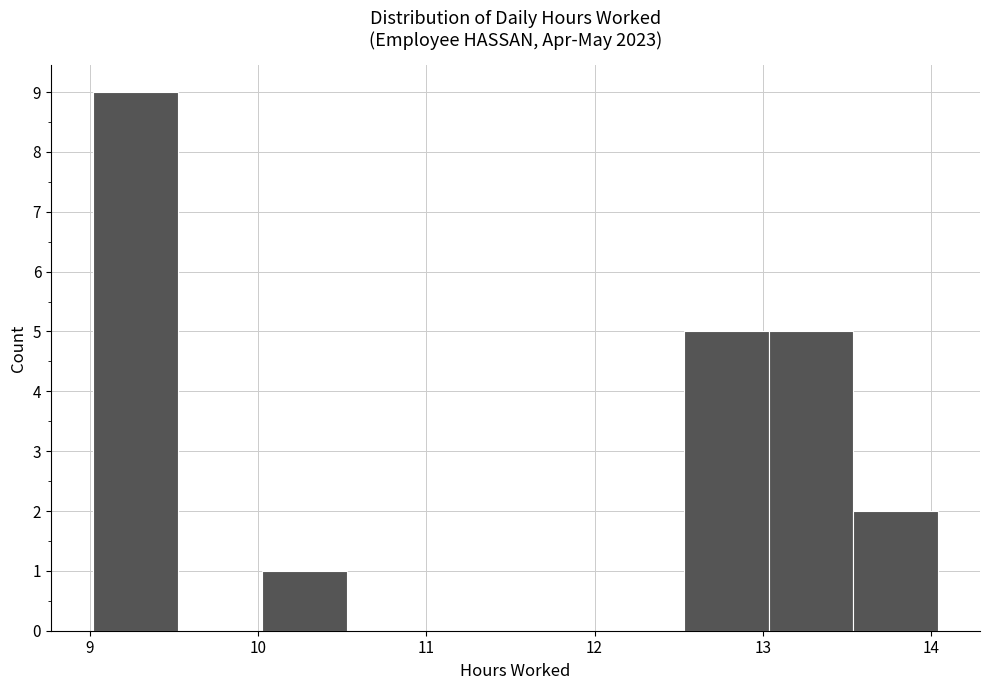

Reading left to right, list every bar in this chart as the range it spans on the x-axis followed by its height. Neither the bar edges nor the heights are printed on the chart, so give them approximately, as read against the axes.

9.0 to 9.5: 9
9.5 to 10.0: 0
10.0 to 10.5: 1
10.5 to 11.0: 0
11.0 to 11.5: 0
11.5 to 12.0: 0
12.0 to 12.5: 0
12.5 to 13.0: 5
13.0 to 13.5: 5
13.5 to 14.0: 2